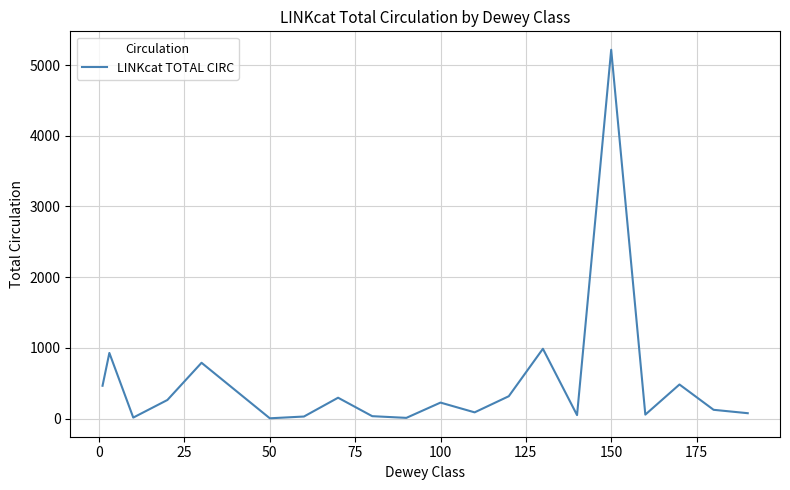

What is the maximum value shown in the chart?

5216